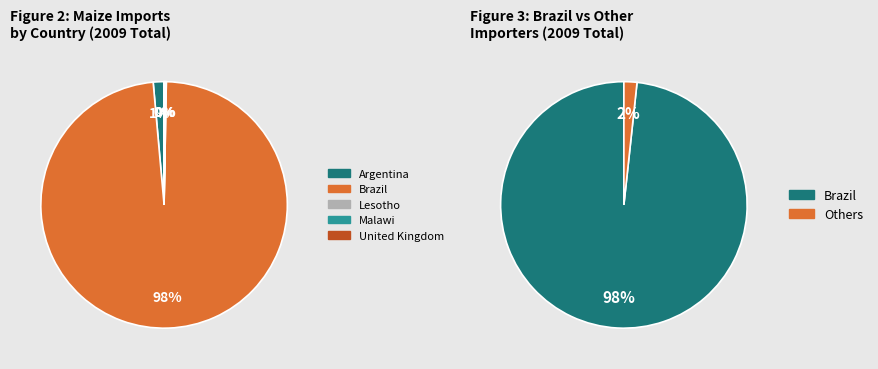

Is it true that Malawi is 0% of the pie?

True